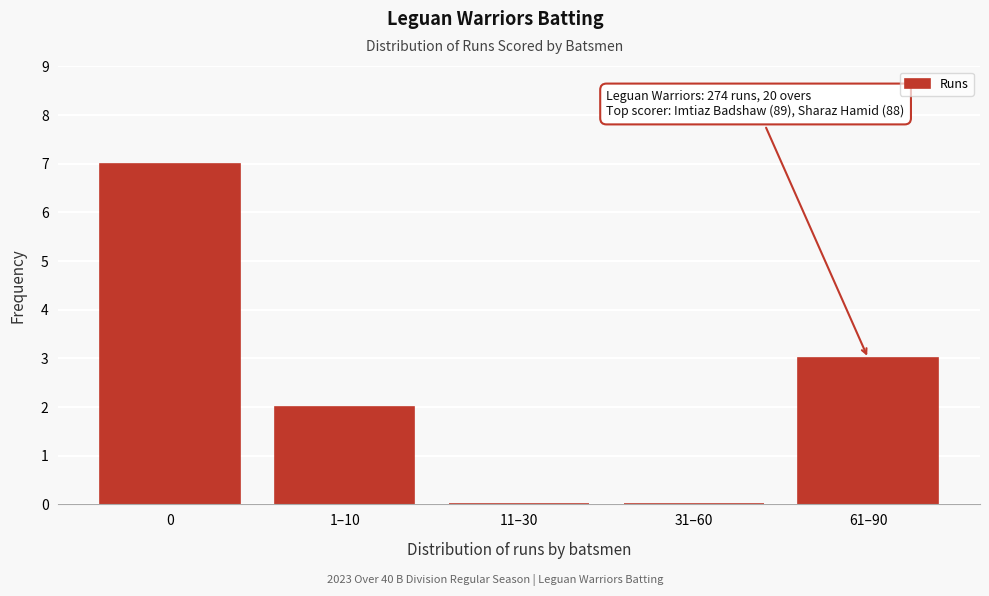

Reading left to right, what are all the values shown in this chart?

0=7	1–10=2	11–30=0	31–60=0	61–90=3